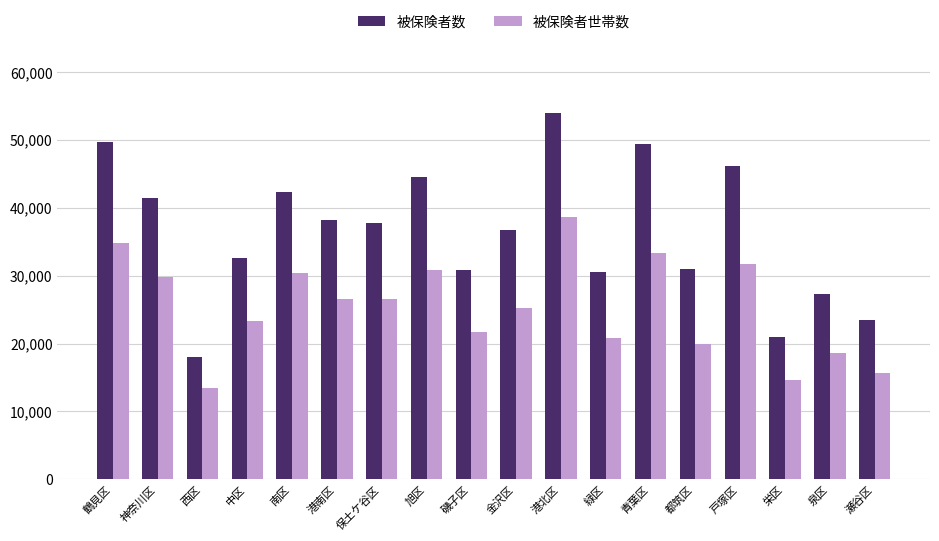

What is the value of the 被保険者世帯数 bar at the 5th from the left?

30325